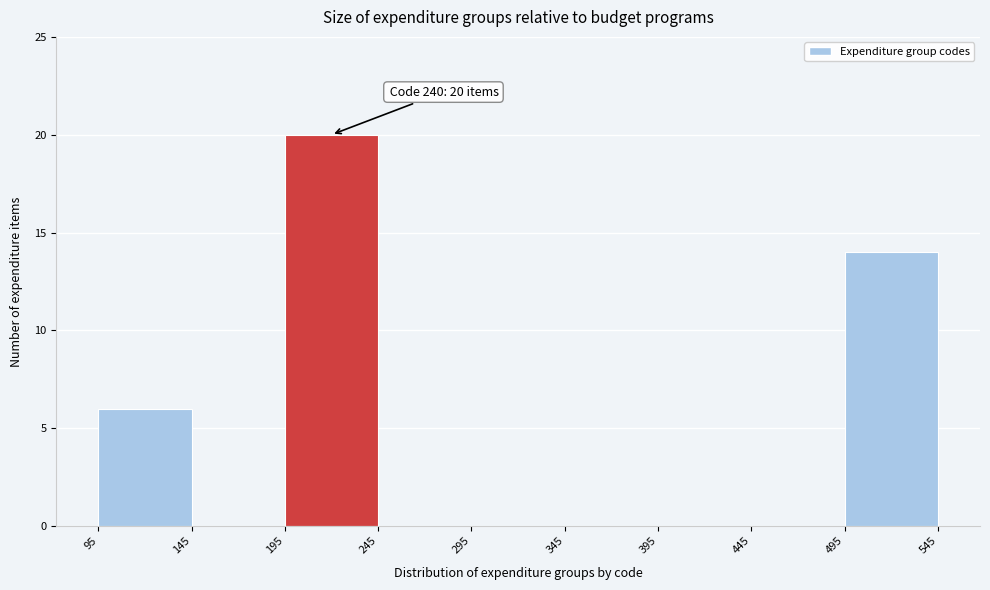

Over which range of the x-axis is the bar tallest?

195 to 245